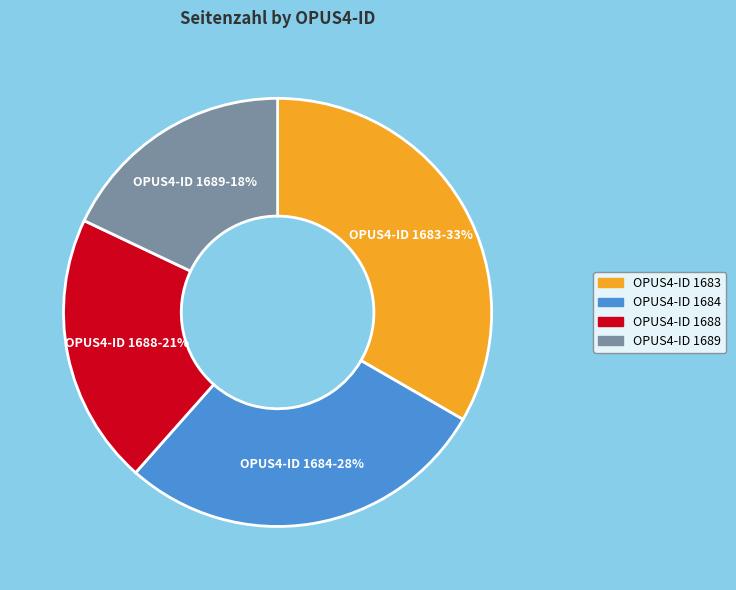

Which slice is the smallest?

OPUS4-ID 1689